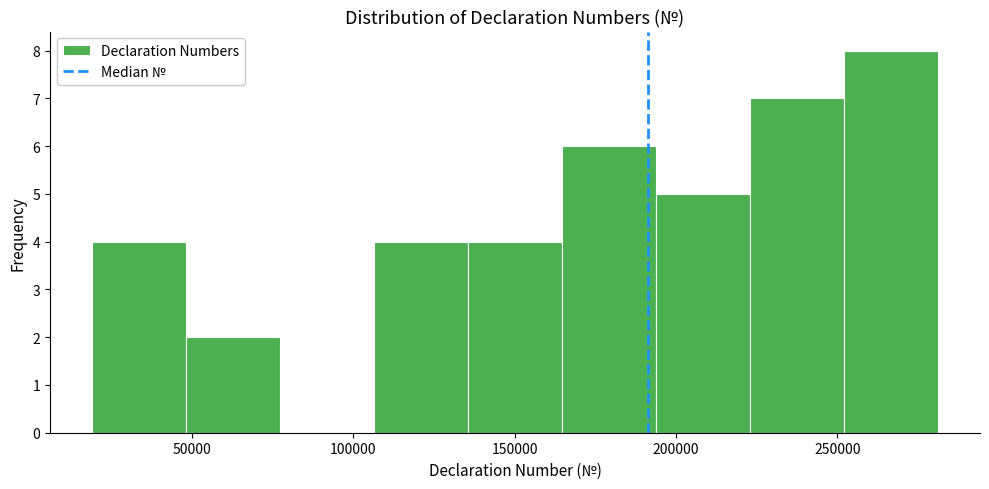

Reading left to right, list every bar in this chart as the range it spans on the x-axis followed by its height. Neither the bar edges nor the heights are printed on the chart, so give them approximately, as read against the axes.

20000 to 50000: 4
50000 to 75000: 2
75000 to 105000: 0
105000 to 135000: 4
135000 to 165000: 4
165000 to 195000: 6
195000 to 225000: 5
225000 to 250000: 7
250000 to 280000: 8